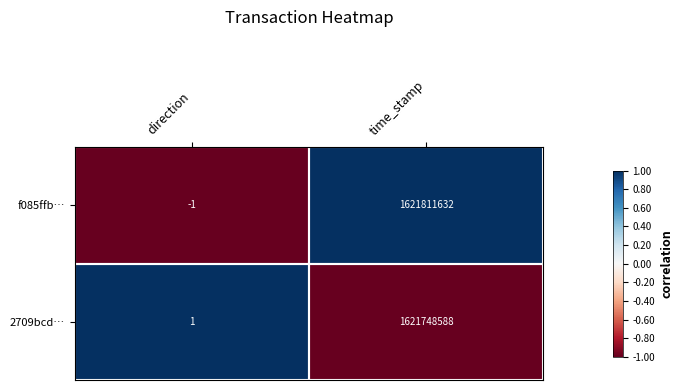

What is the greatest value displayed?

1621811632